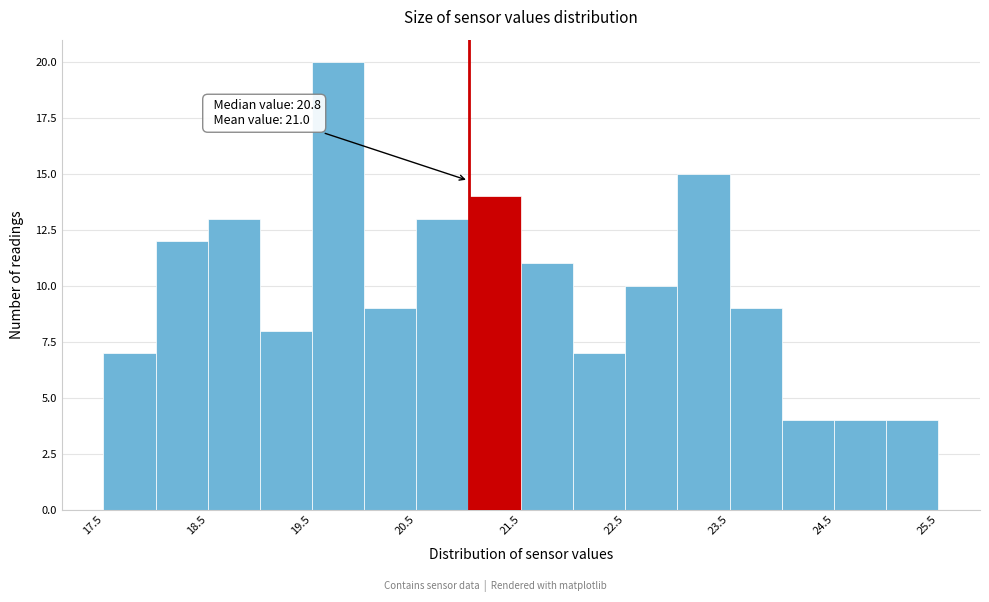

Which range on the x-axis has the tallest bar?

19.5 to 20.0